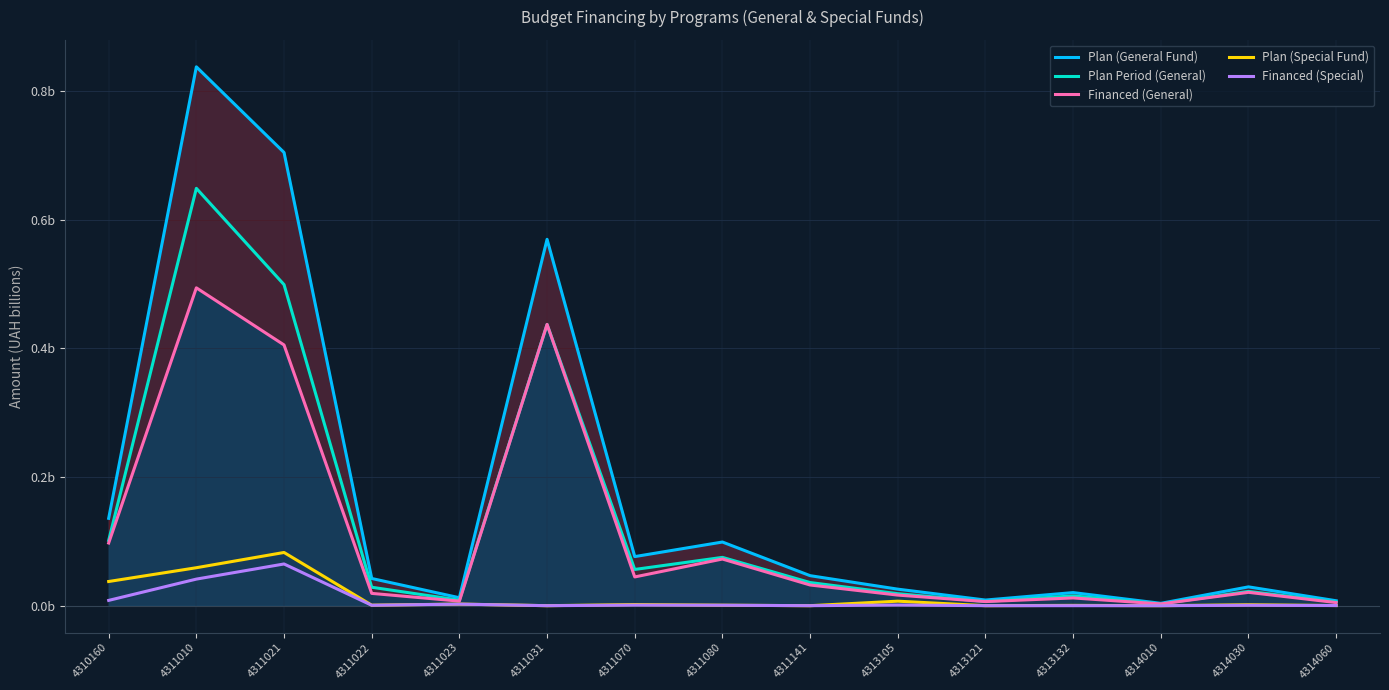

How many interior local peaks does the Financed (Special) series have?

5